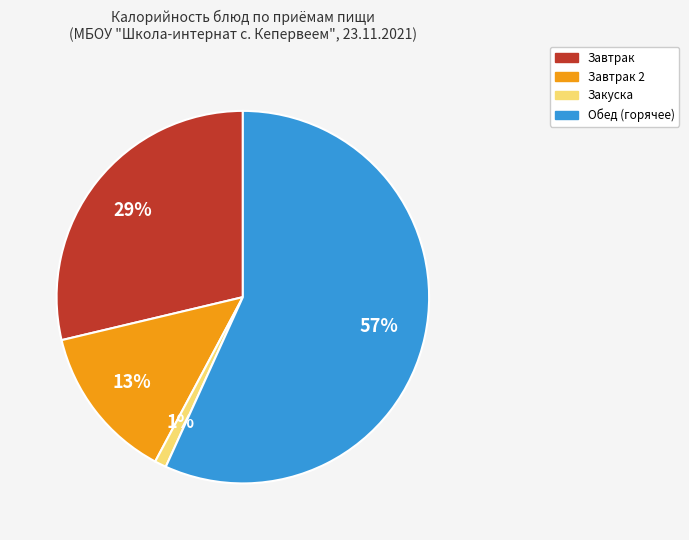

Count the number of slices in the pie.

4